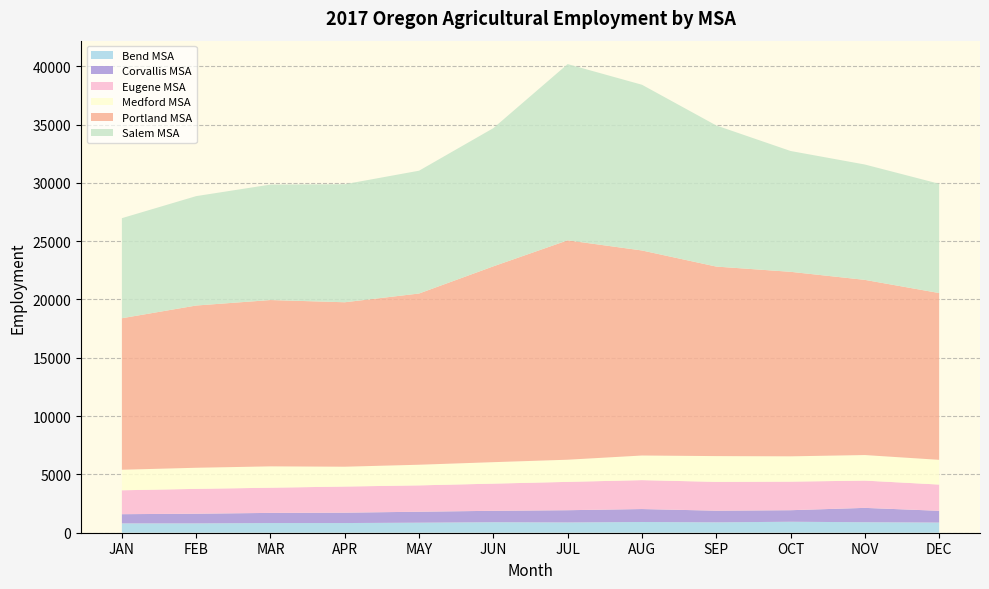

Reading right to left, list all the values displayed in this chart.

Bend MSA: 870	900	940	890	920	880	900	860	830	830	800	800
Corvallis MSA: 1010	1230	990	1000	1110	1050	980	940	890	870	830	790
Eugene MSA: 2250	2340	2450	2470	2480	2430	2330	2260	2240	2160	2130	2050
Medford MSA: 2120	2190	2170	2210	2110	1900	1840	1770	1700	1830	1810	1760
Portland MSA: 14300	15020	15820	16250	17580	18810	16790	14680	14100	14260	13910	12990
Salem MSA: 9370	9890	10360	12100	14210	15110	11850	10530	10120	9900	9380	8580